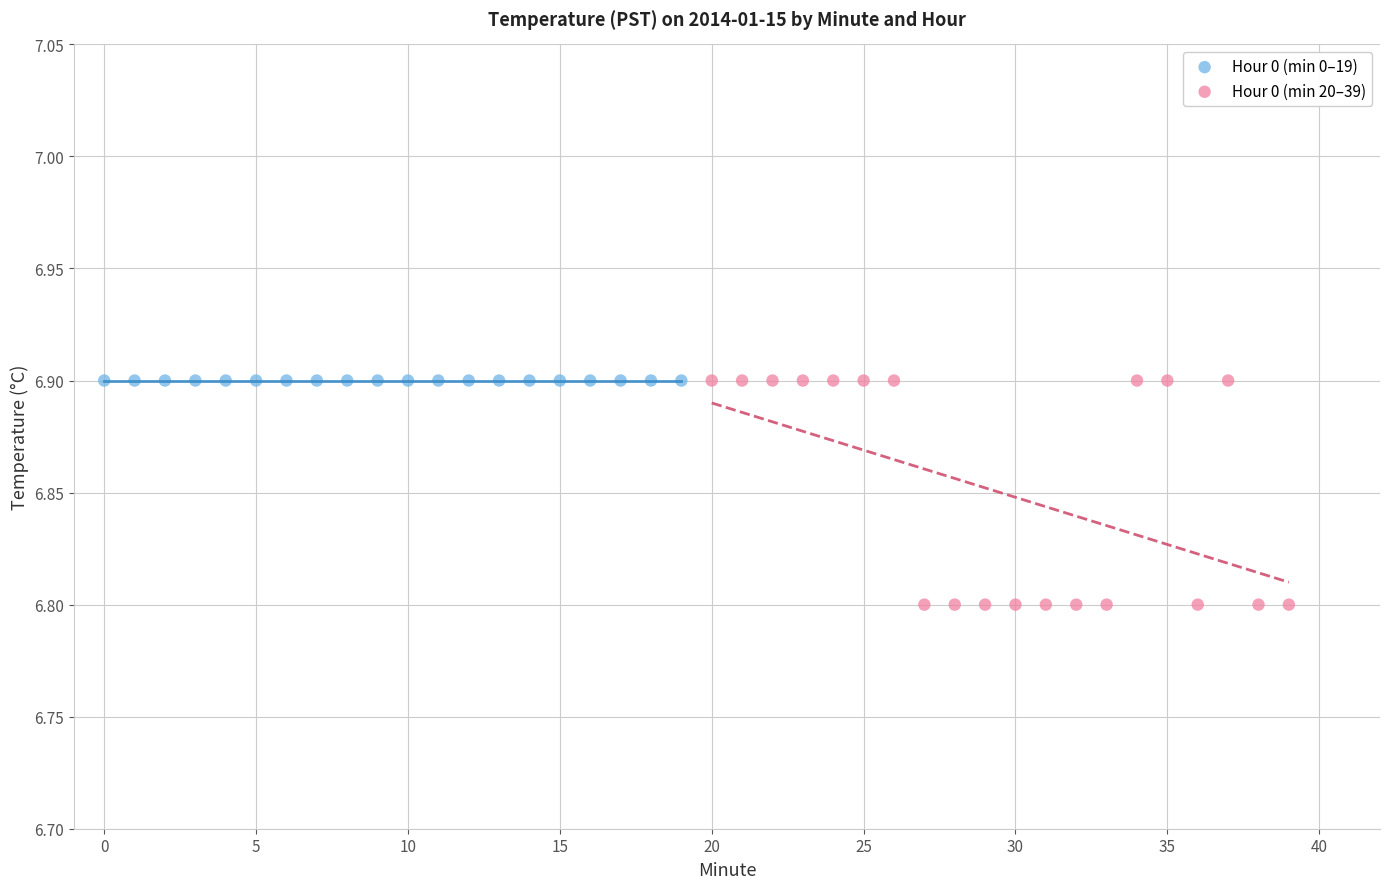

What are all the series names shown in the legend?

Hour 0 (min 0–19), Hour 0 (min 20–39)